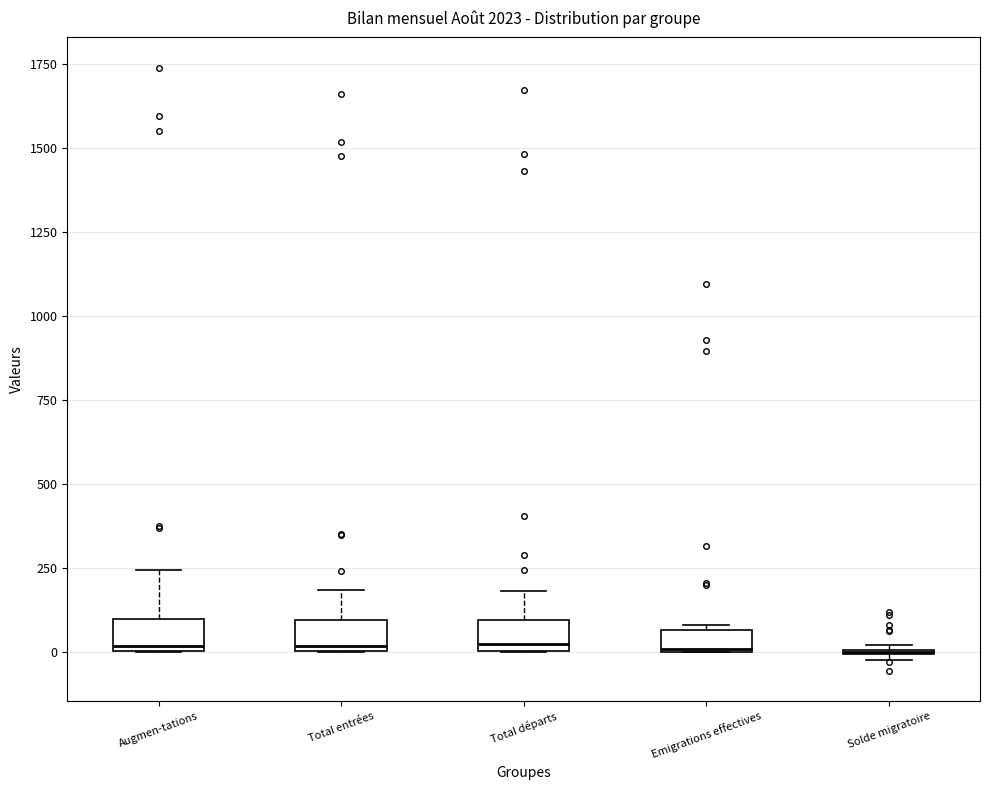

Where is the lower edge of the box for Augmen-tations on the y-axis? The values are not printed on the chart, so give them approximately, as read against the axis.

0